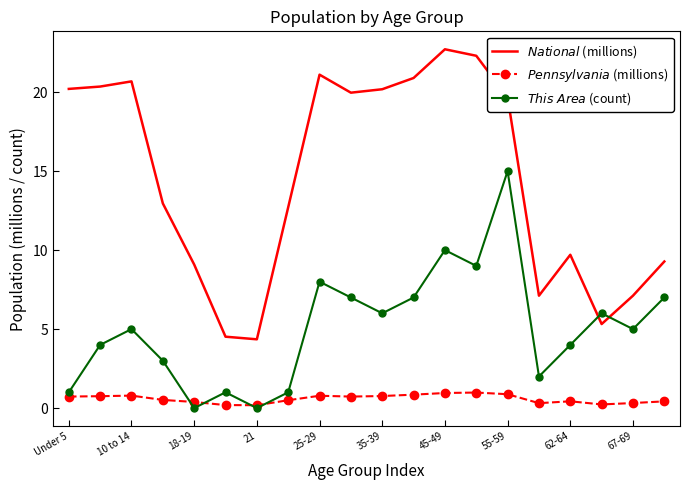

What is the greatest value displayed?

22.7